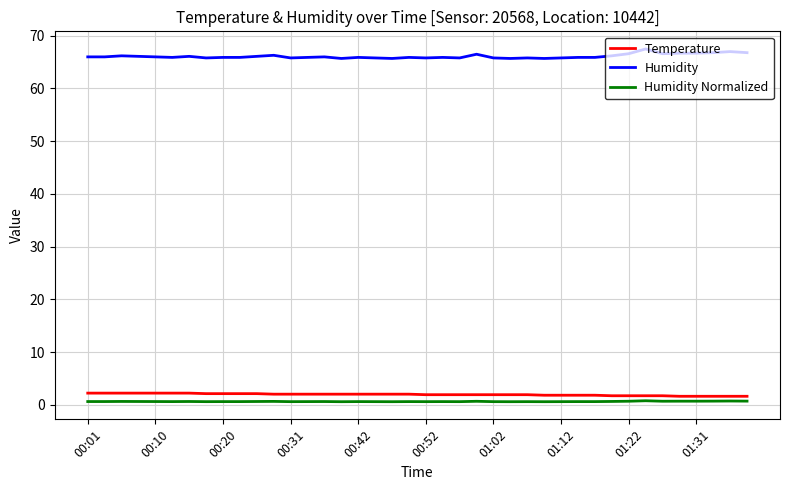

True or false: Humidity Normalized and Humidity cross at least once.

False